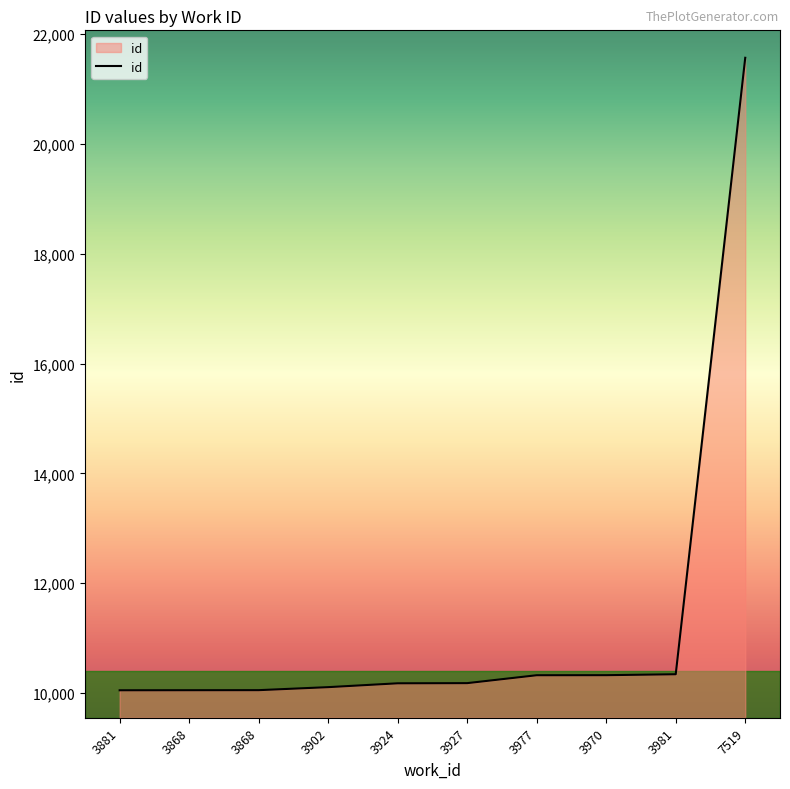

At which label is the value closest to 15810?

3981